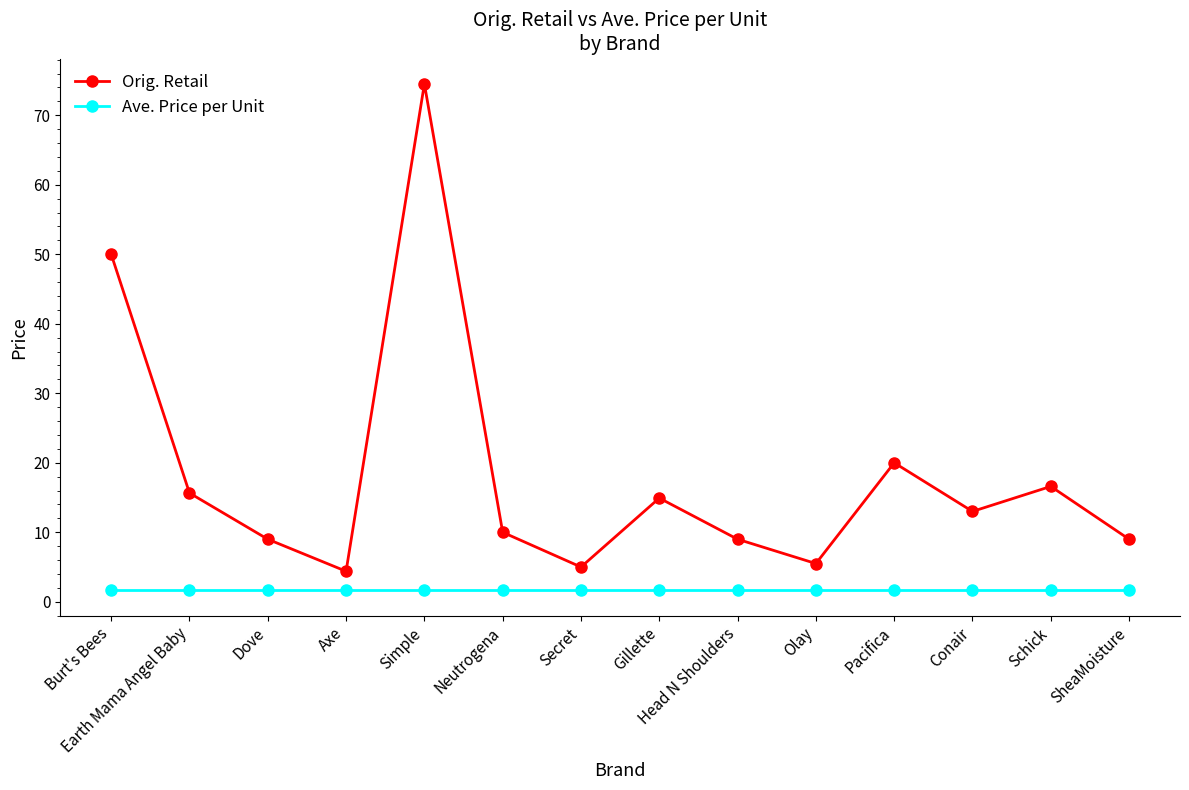

Reading left to right, what are all the values shown in this chart?

Orig. Retail: 50.0	15.6	9.0	4.4	74.5	10.0	5.0	14.9	9.0	5.5	20.0	13.0	16.6	9.0
Ave. Price per Unit: 1.6	1.6	1.6	1.6	1.6	1.6	1.6	1.6	1.6	1.6	1.6	1.6	1.6	1.6